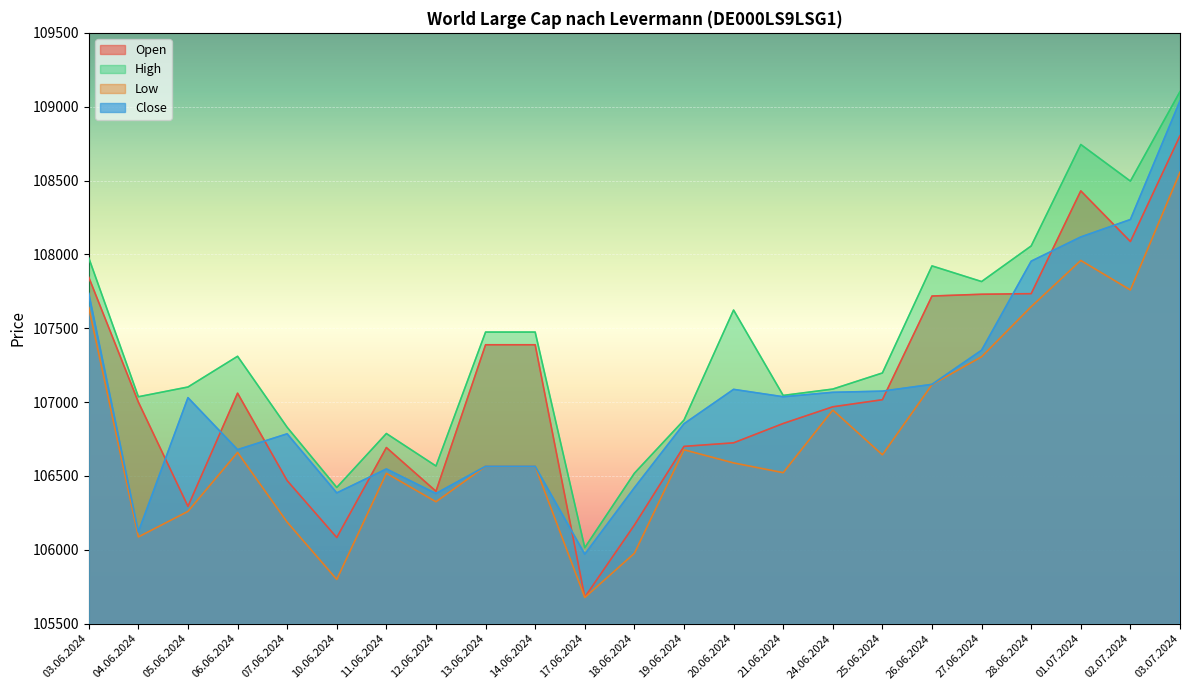

Reading right to left, extract all data points from this chart.

Open: 108803	108087	108430	107734	107730	107718	107016	106968	106855	106724	106700	106167	105679	107388	107388	106396	106692	106083	106468	107060	106294	107000	107845
High: 109102	108496	108744	108057	107816	107922	107197	107088	107045	107623	106878	106518	106014	107474	107474	106567	106787	106422	106829	107310	107102	107036	107976
Low: 108556	107759	107959	107646	107307	107118	106643	106946	106522	106588	106677	105976	105677	106565	106565	106325	106518	105799	106187	106659	106260	106087	107640
Close: 109039	108236	108118	107954	107351	107120	107074	107066	107036	107086	106853	106420	105970	106565	106565	106381	106547	106385	106785	106678	107030	106121	107736